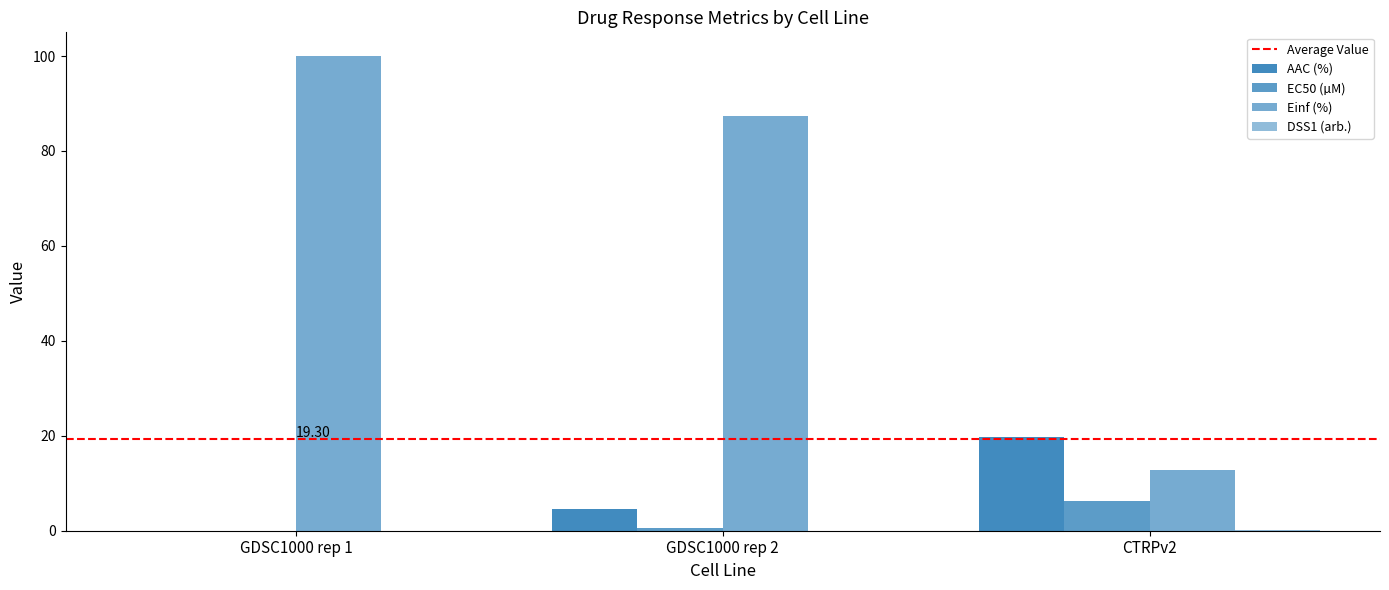

How many positive values does the AAC (%) series have?

2